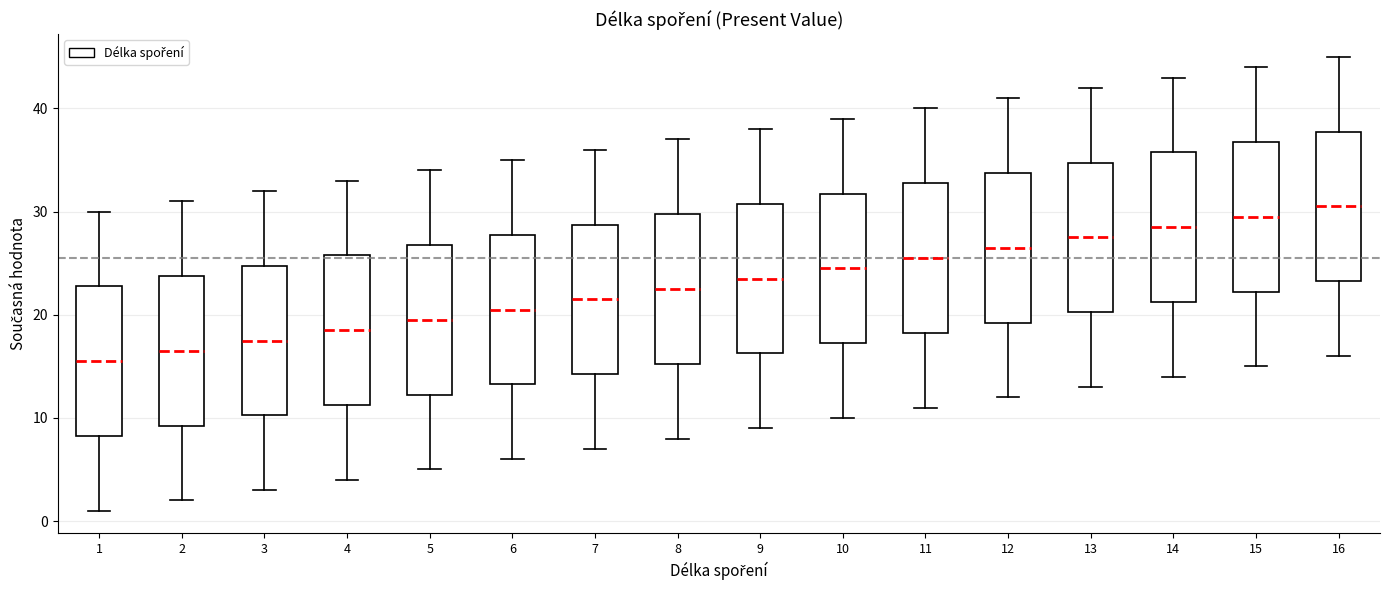

Which box's median line is the lowest?

1